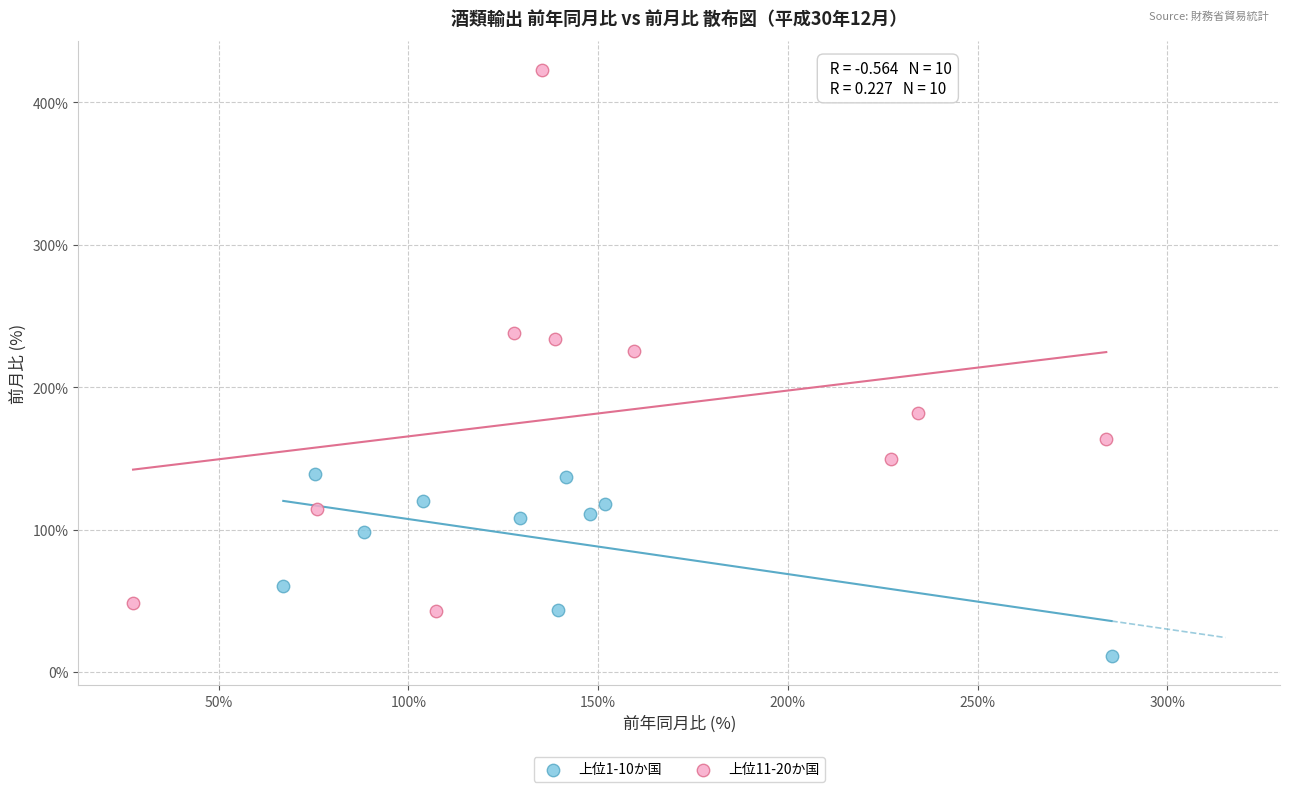

Which series reaches the maximum Y coordinate?

上位11-20か国